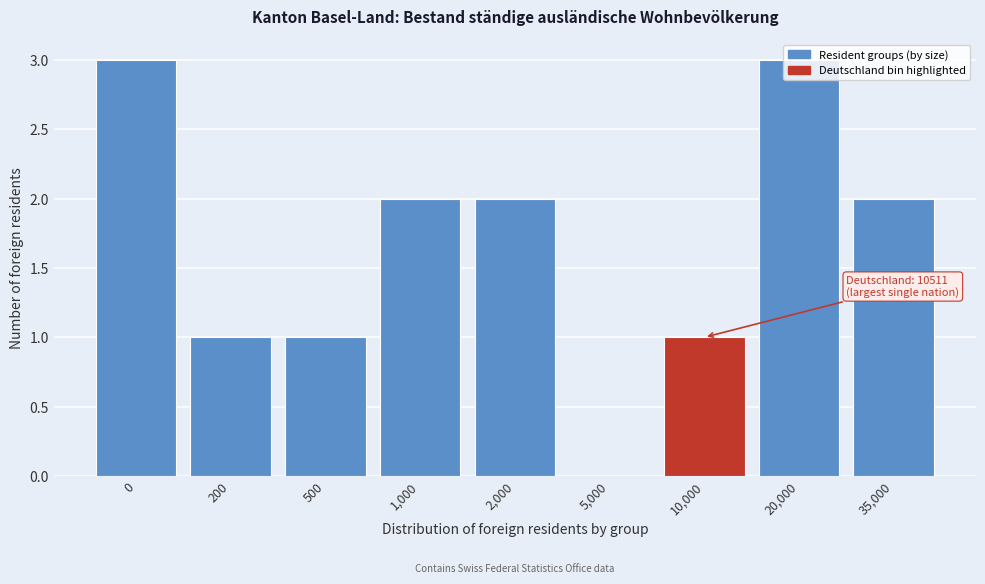

What is the maximum value shown in the chart?

3